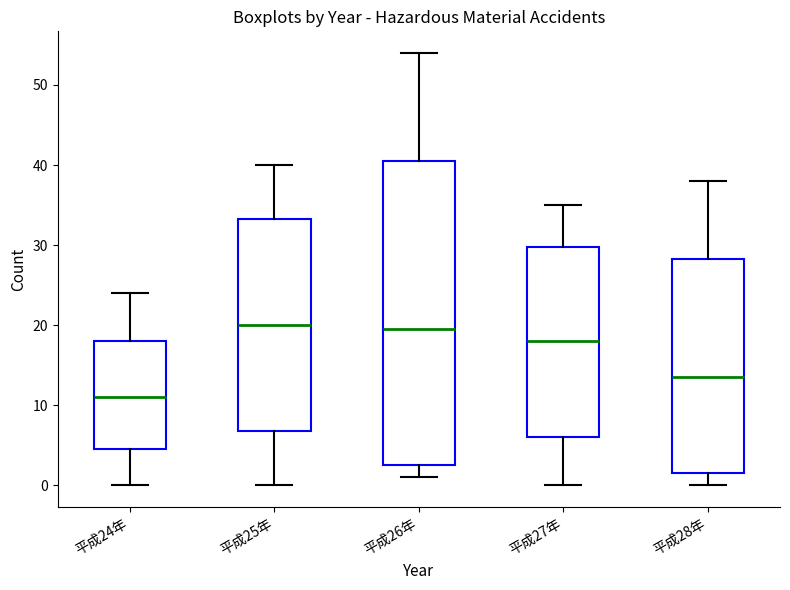

Where is the upper edge of the box for 平成25年 on the y-axis? The values are not printed on the chart, so give them approximately, as read against the axis.

33